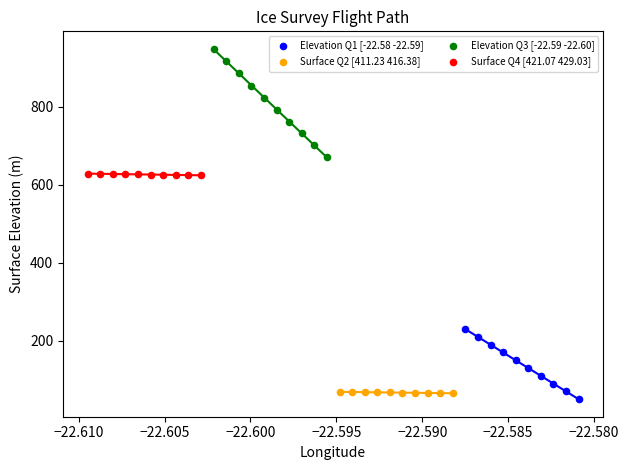

Which series has the widest spread of Y values?

Elevation Q3 [-22.59 -22.60]